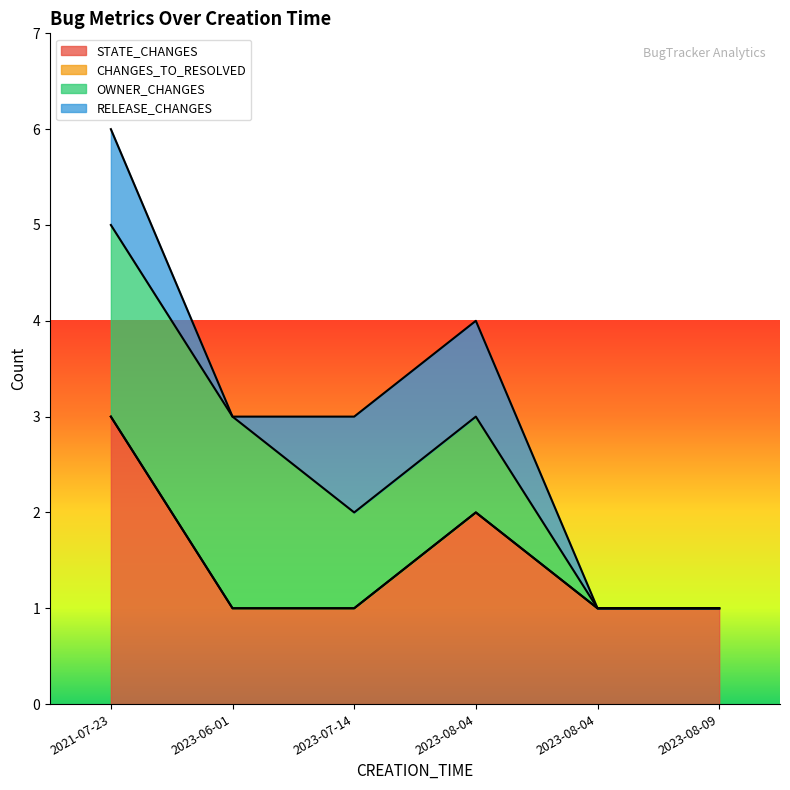

Is it true that STATE_CHANGES equals 0 at 2023-08-09?

False